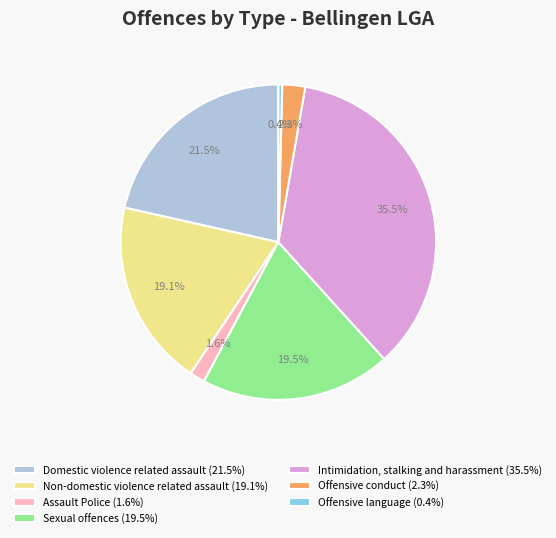

How much of the chart is everything except Non-domestic violence related assault?

80.9%